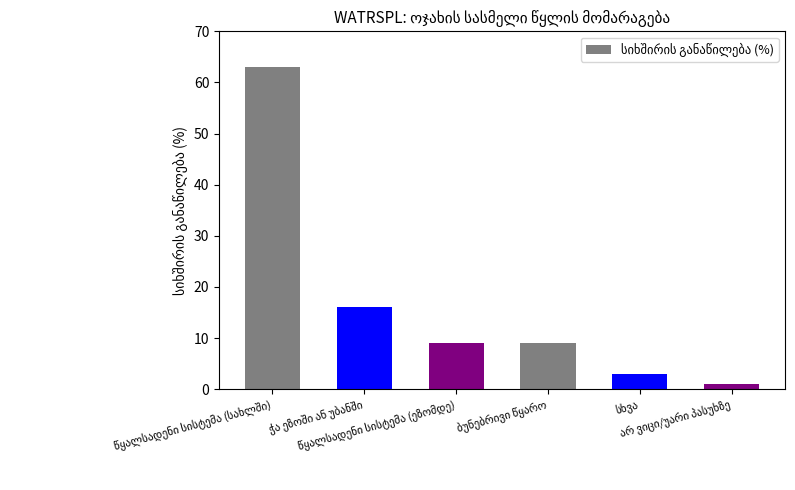

What is the maximum value shown in the chart?

63